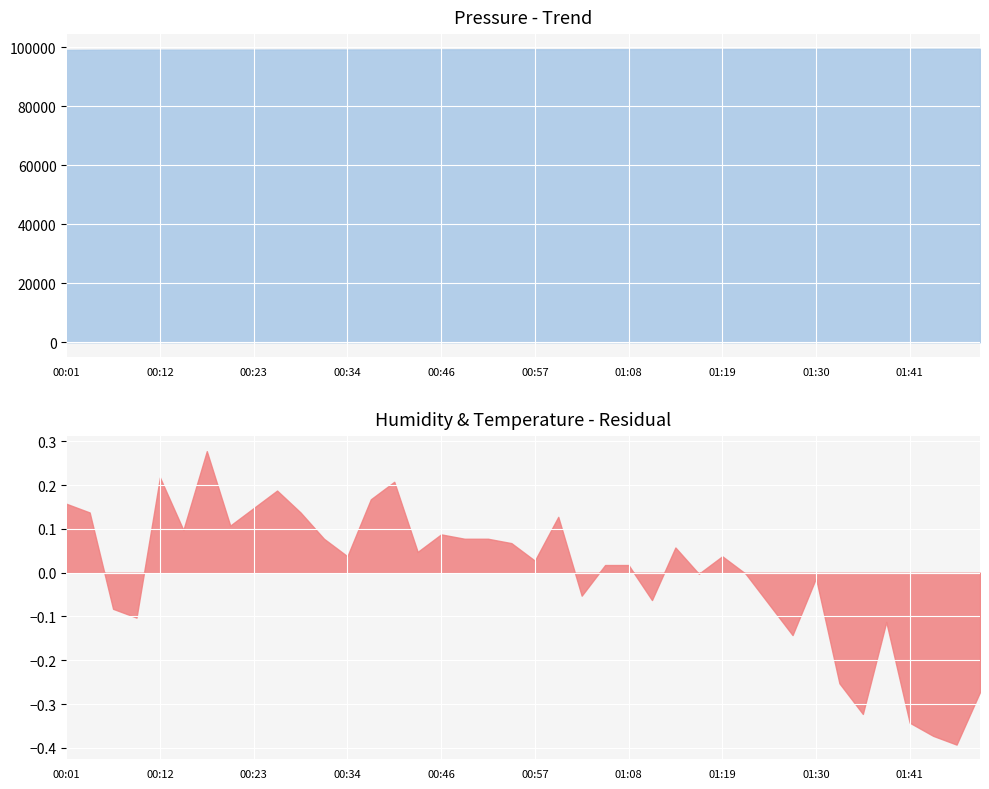

Rank the series at 00:51 from lowest to highest value.

temperature, humidity, pressure